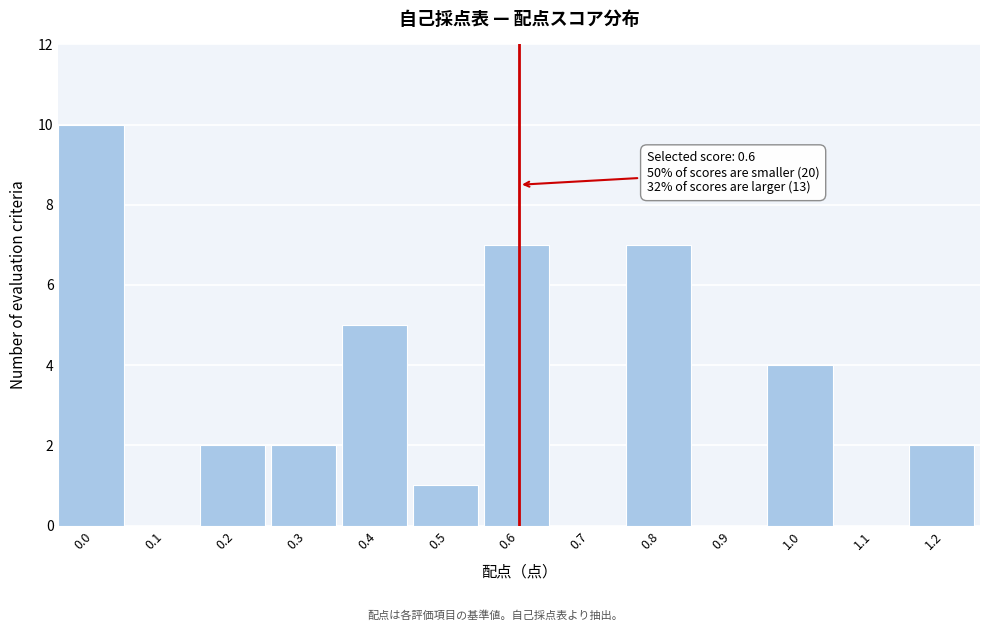

Over which range of the x-axis is the bar tallest?

-0.05 to 0.05